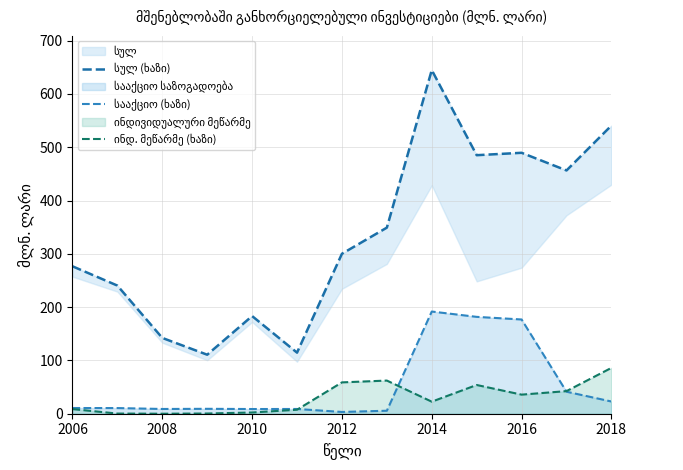

What is the sum of all ინდ. მეწარმე (ხაზი) values?

380.9